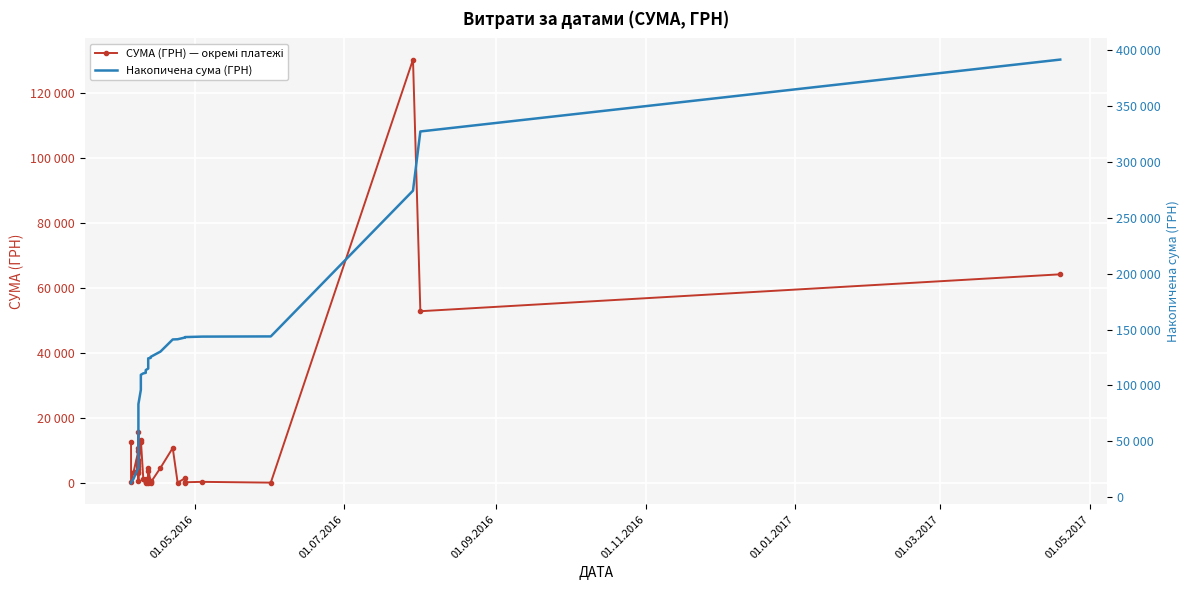

True or false: Накопичена сума (ГРН) and СУМА (ГРН) — окремі платежі intersect in this chart.

False